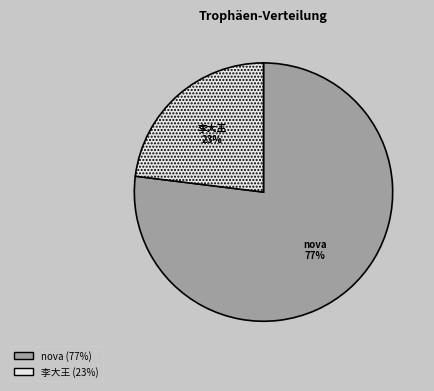

To the nearest percent, what is the difference between the largest and smallest slice percentages?

54%